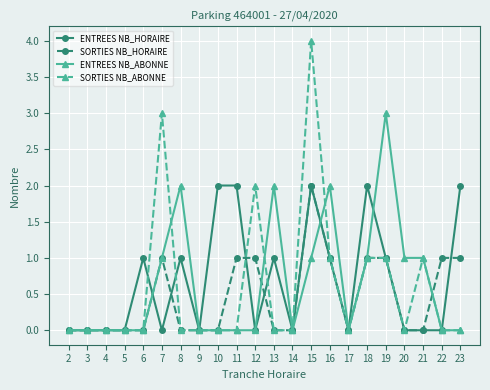

How many SORTIES NB_ABONNE values are between 0 and 1?

19